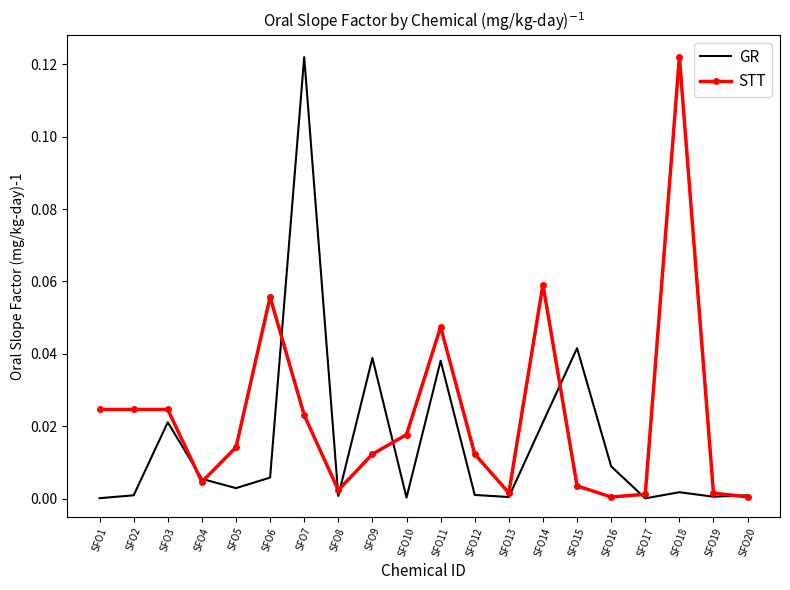

Rank the series by their average value, from lowest to highest.

GR, STT